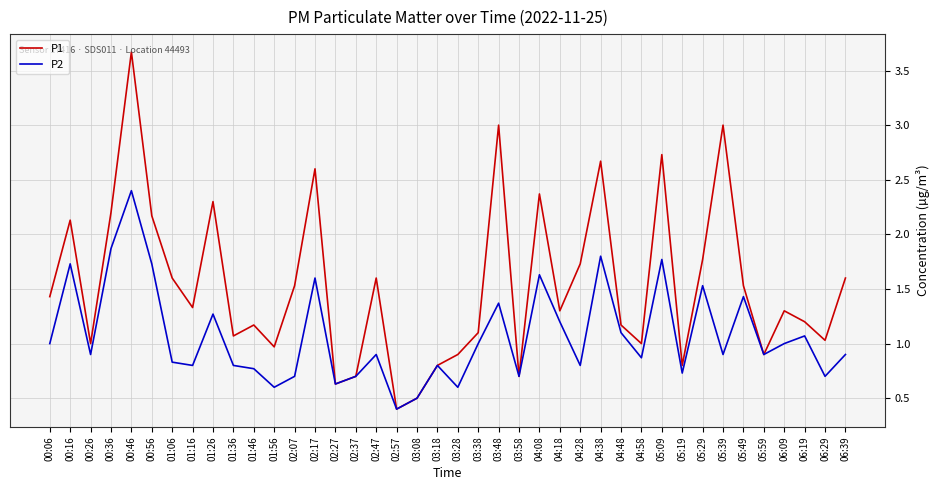

What is the maximum value shown in the chart?

3.7